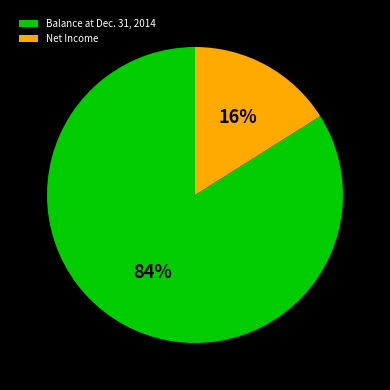

What is the majority slice?

Balance at Dec. 31, 2014